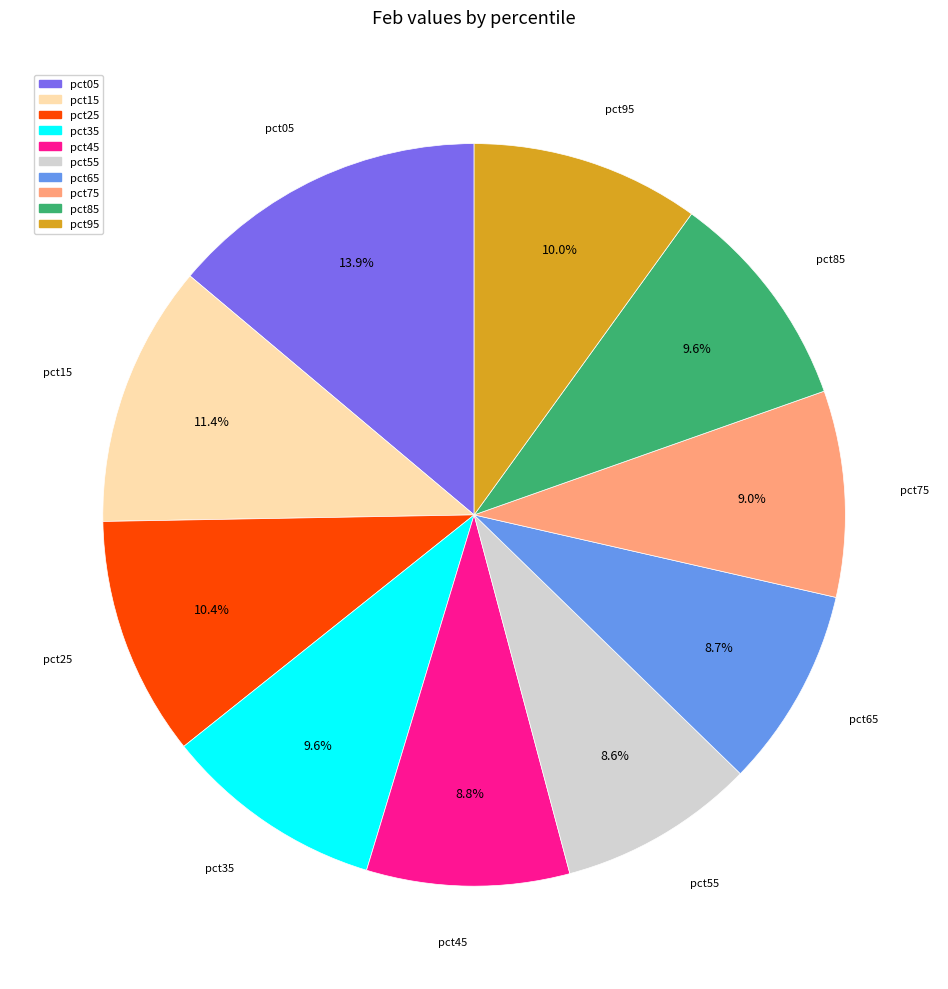

What is the largest slice in the pie chart?

pct05